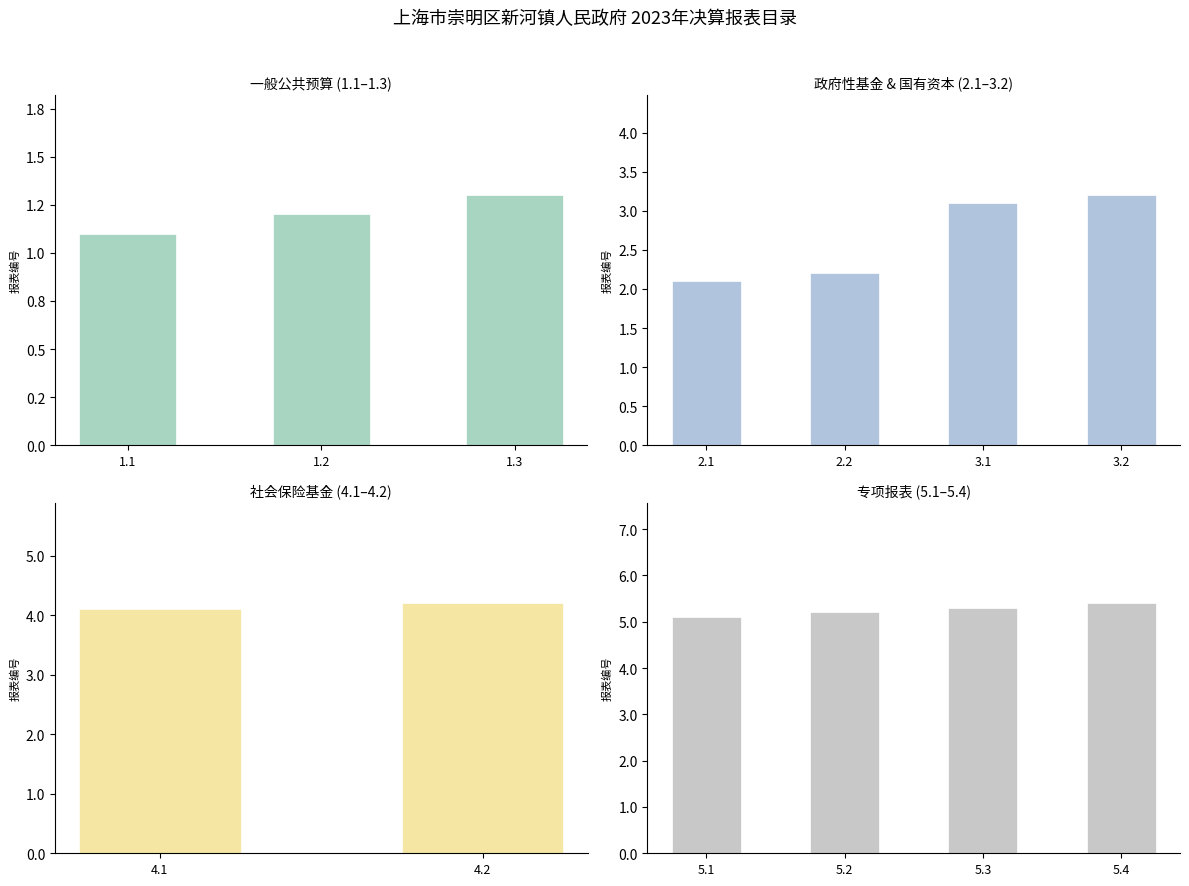

The 报表编号 series shows 1.2 at 1.2. True or false?

True